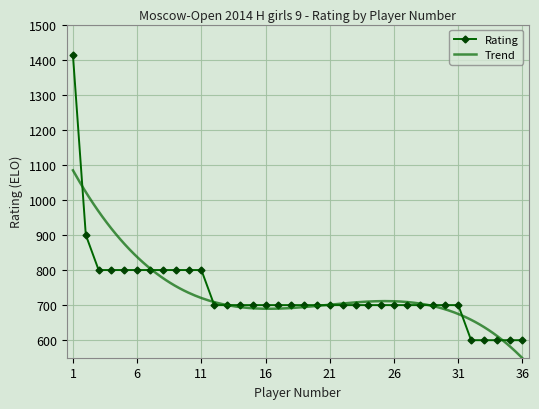

Count the number of values greater than 700.

11